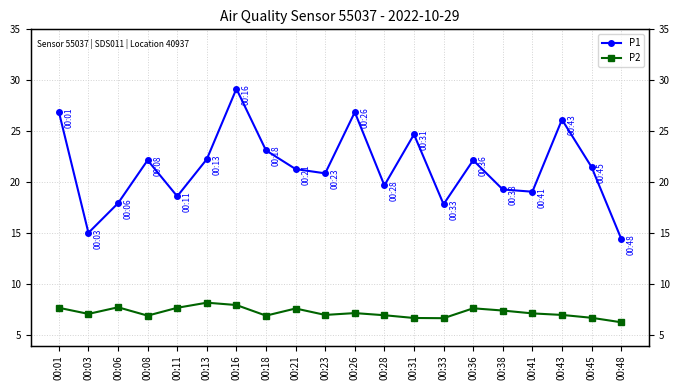

True or false: P1 and P2 cross at least once.

False